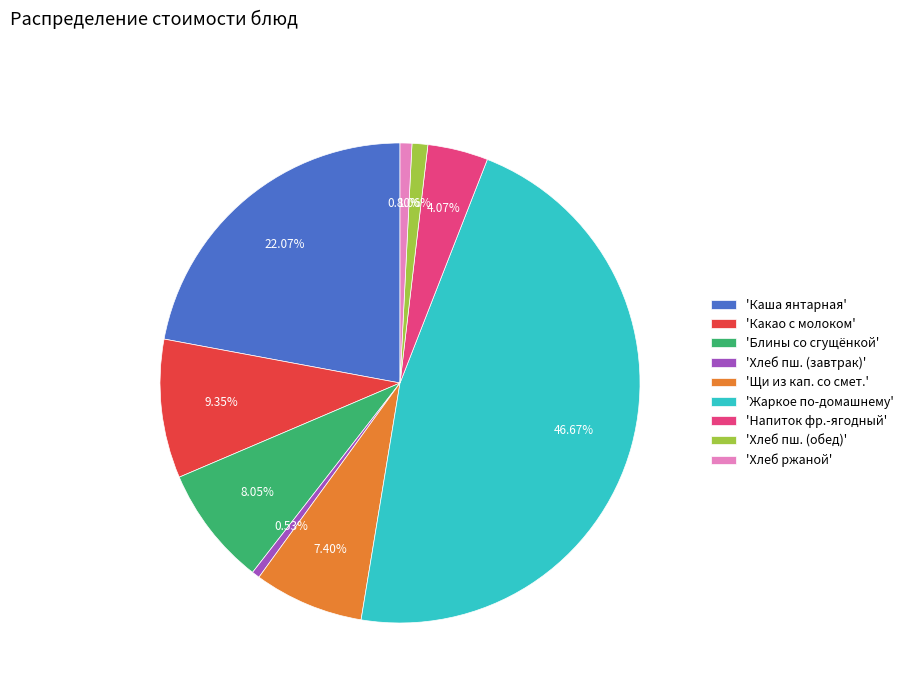

Count the number of slices in the pie.

9